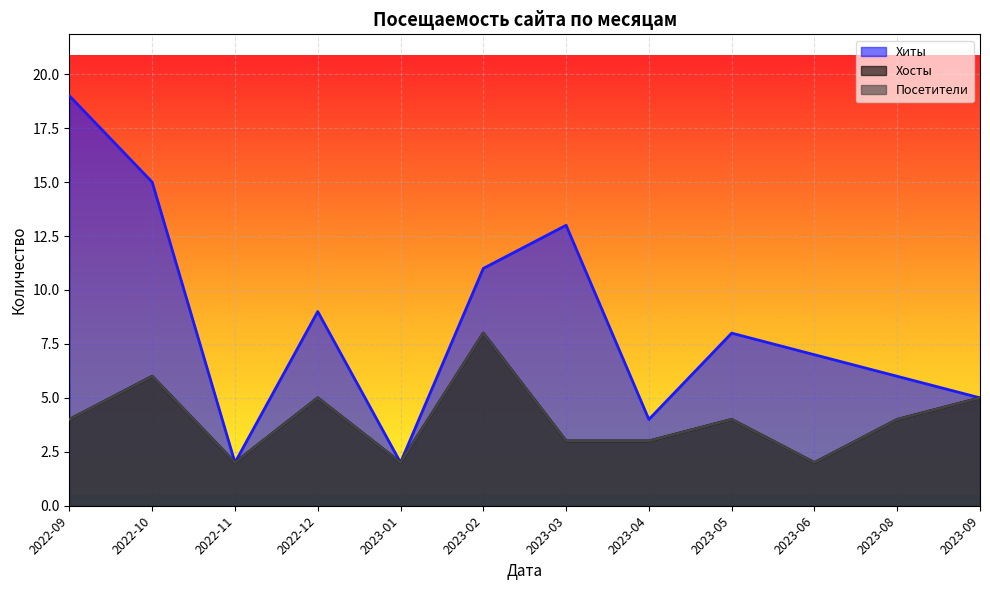

Where is Посетители nearest to the value 5?

2022-12